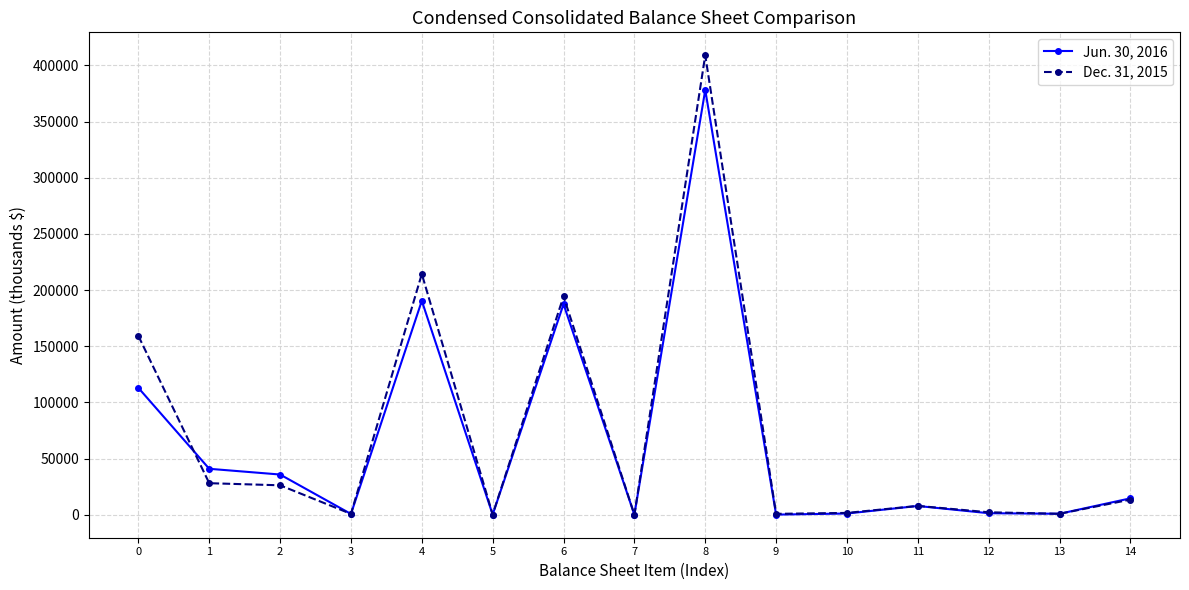

Does the chart have visible grid lines?

Yes